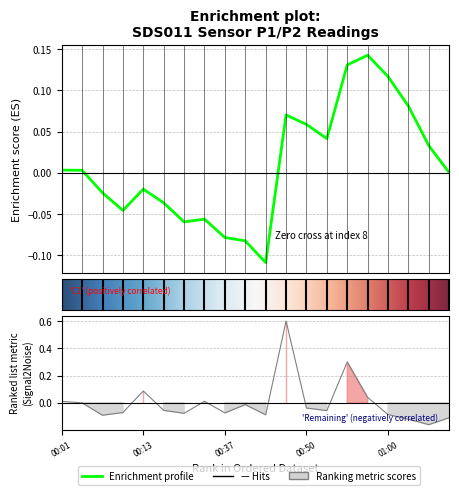

What position from the left is 14?

15